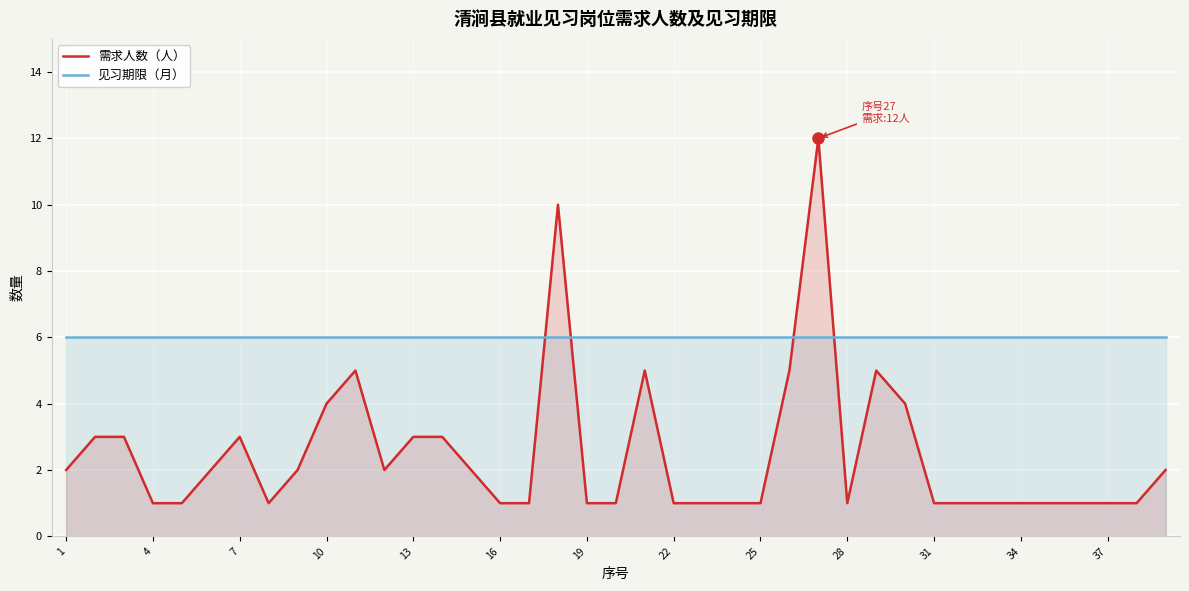

After their last crossing, which series has the higher values: 见习期限（月） or 需求人数（人）?

见习期限（月）